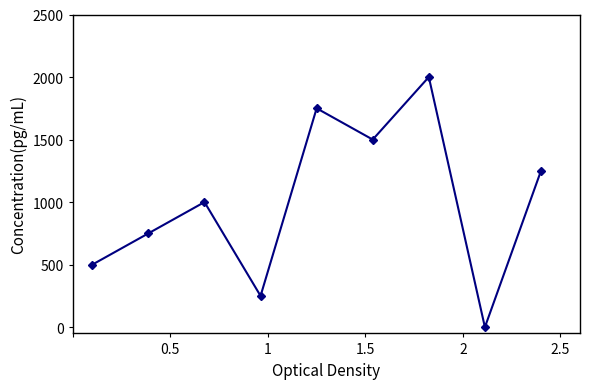

What is the difference between the maximum and minimum values?

2000